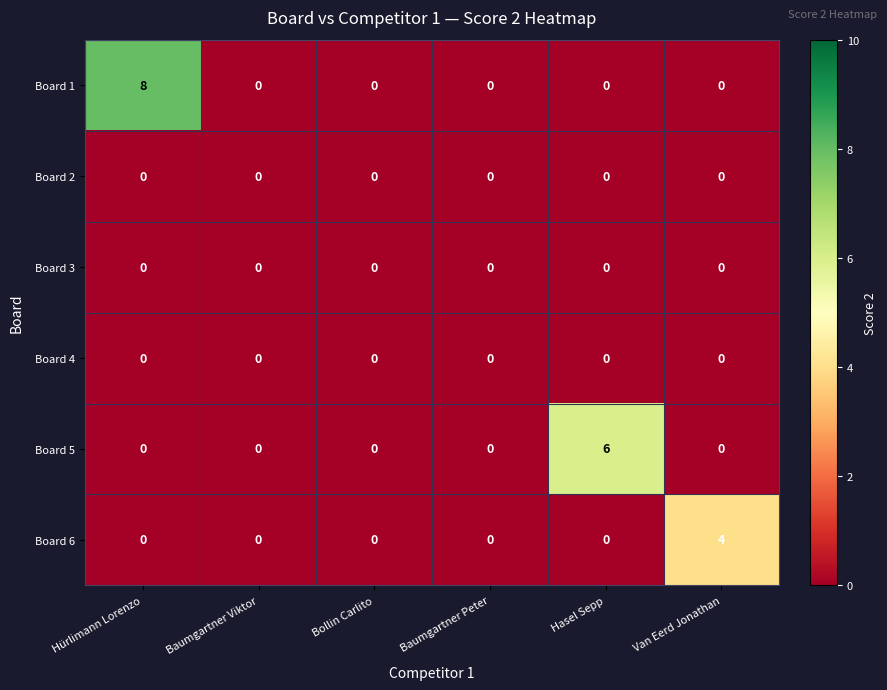

Which series changed the most between Hasel Sepp and Van Eerd Jonathan?

Board 5